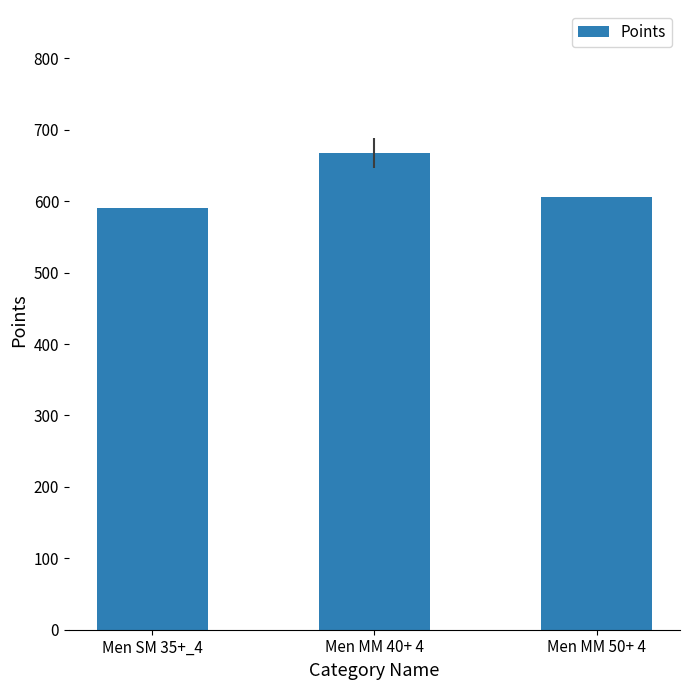

What is the difference between the maximum and minimum values?

77.0